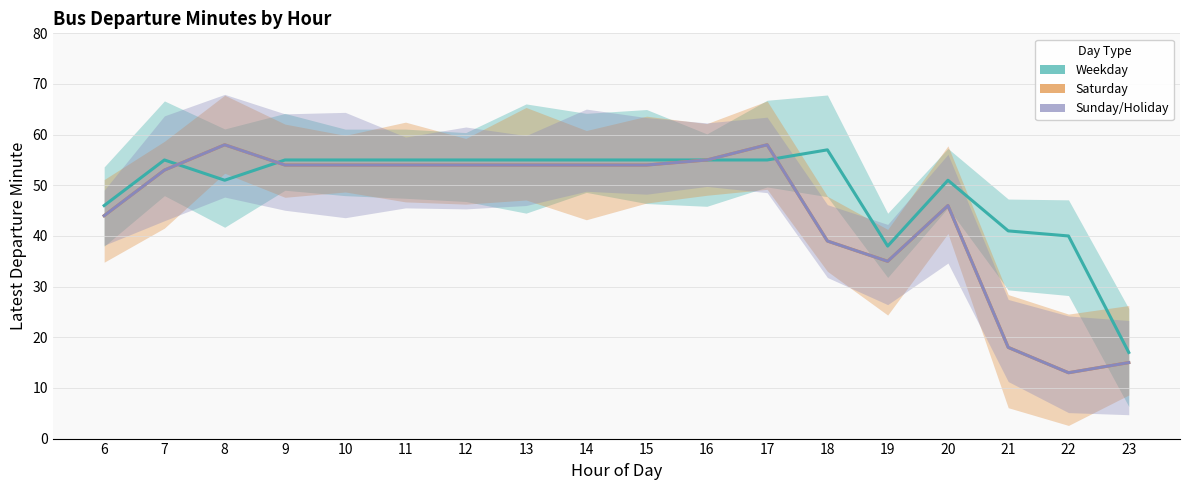

Rank the categories by Saturday value from highest to lowest.

8, 17, 16, 9, 10, 11, 12, 13, 14, 15, 7, 20, 6, 18, 19, 21, 23, 22